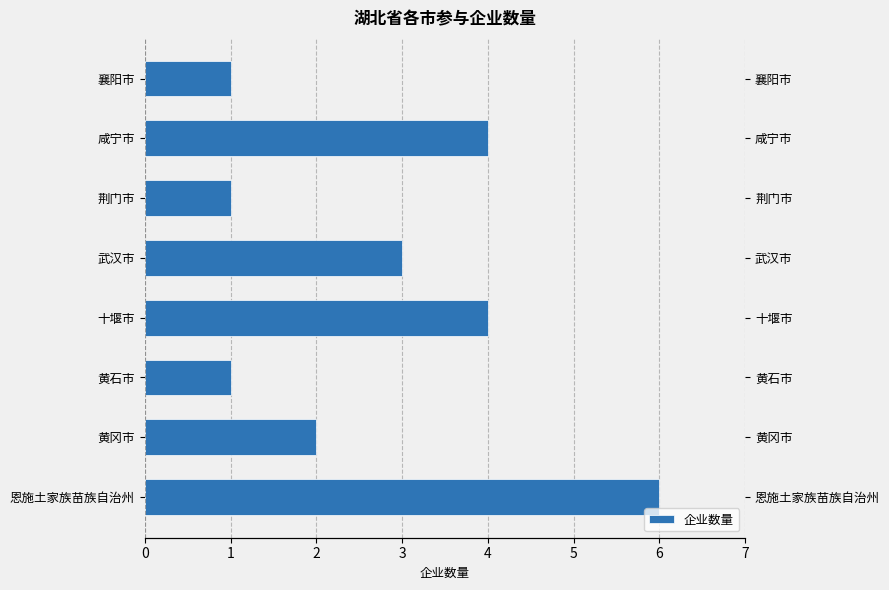

What is the sum of the values at 恩施土家族苗族自治州 and 黄冈市?

8